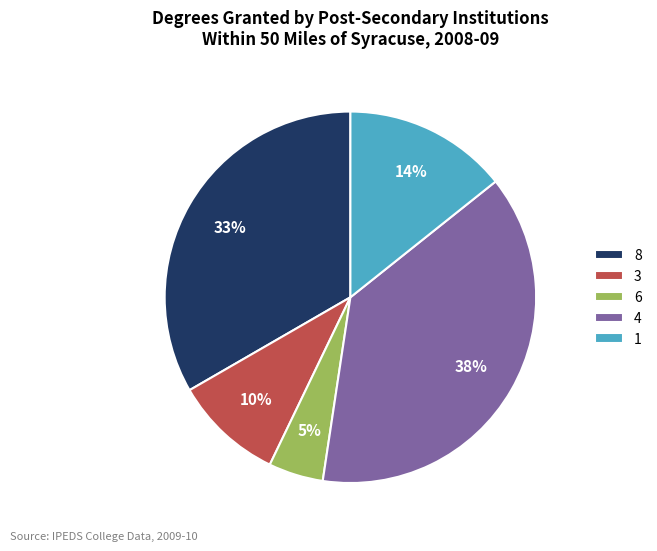

Combined, do 1 and 4 account for over 50%?

Yes